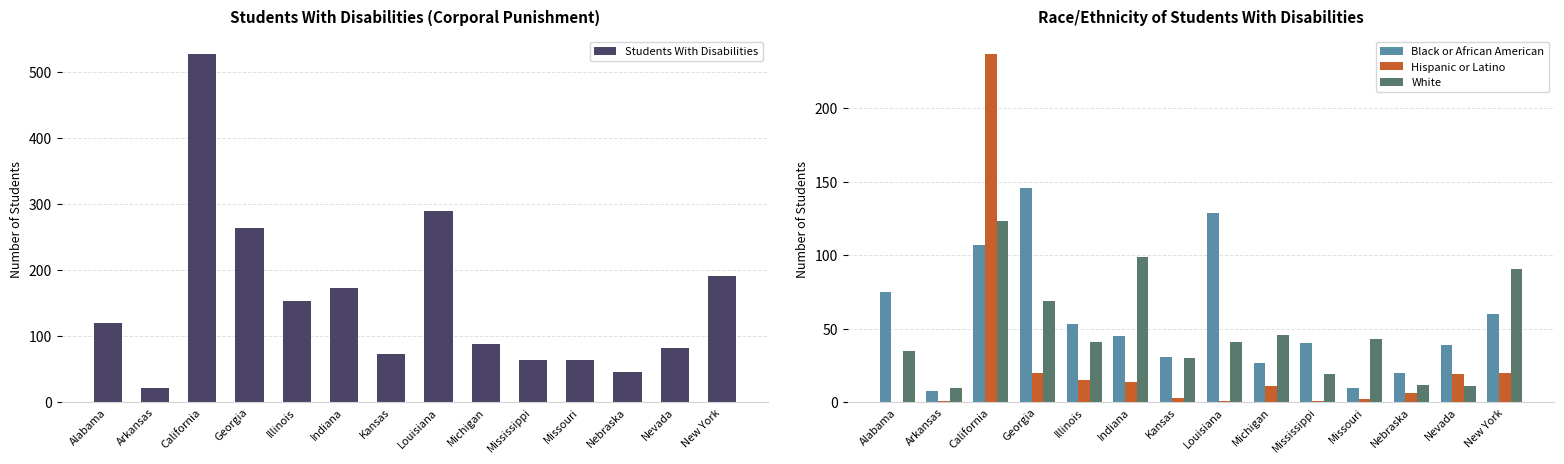

Which series has the largest total across all categories?

Students With Disabilities